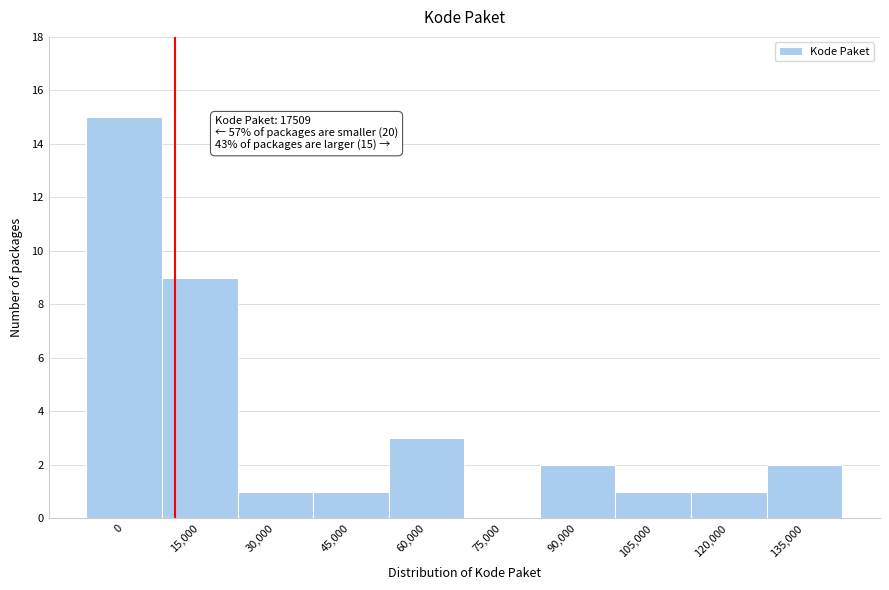

Reading left to right, what are all the values shown in this chart?

0=15	15,000=9	30,000=1	45,000=1	60,000=3	75,000=0	90,000=2	105,000=1	120,000=1	135,000=2